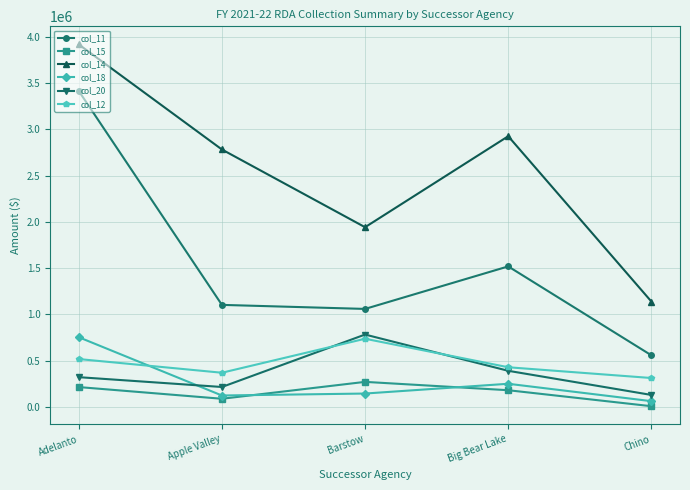

Rank the series at Apple Valley from lowest to highest value.

col_15, col_18, col_20, col_12, col_11, col_14